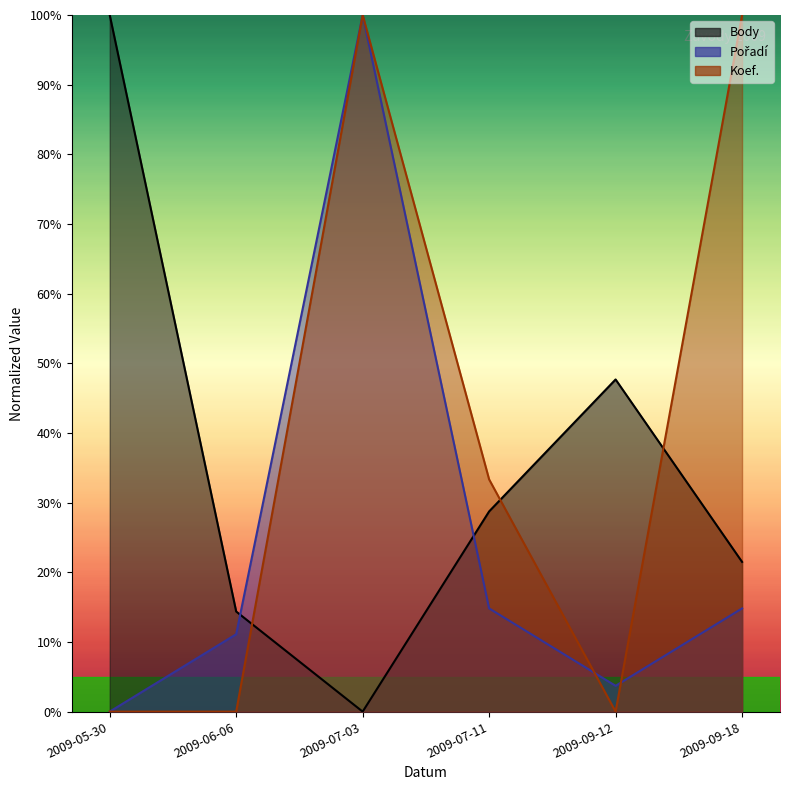

What is the sum of all Pořadí values?

144.4